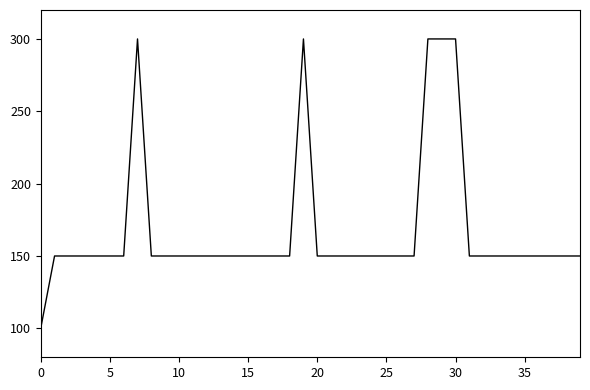

What is the smallest value displayed?

100